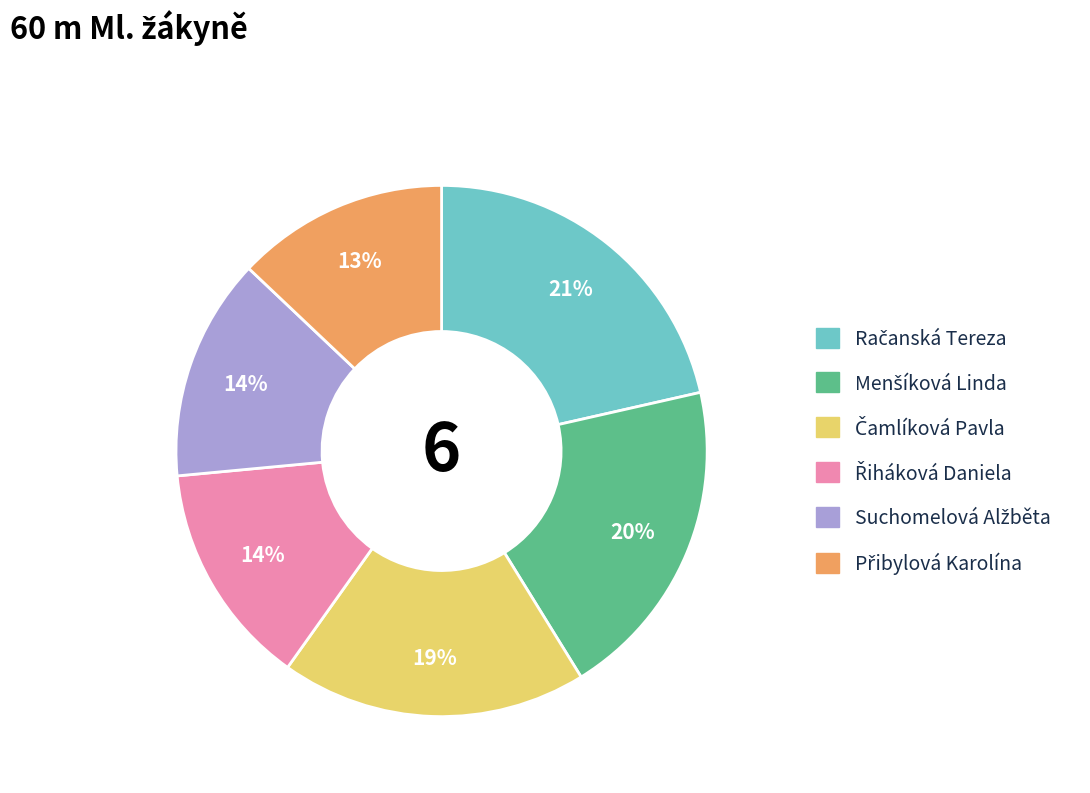

Is there any slice that represents more than half of the pie?

No